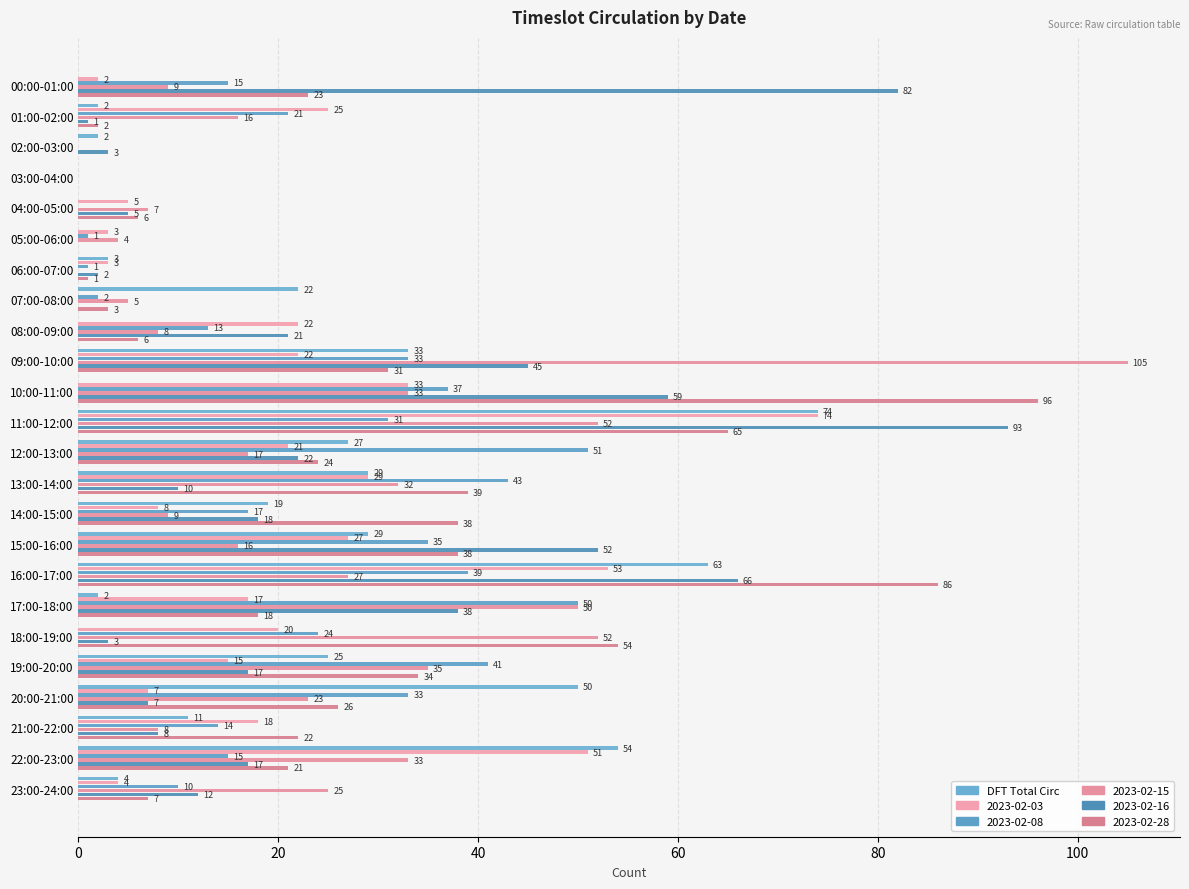

How many categories are shown in the chart?

24